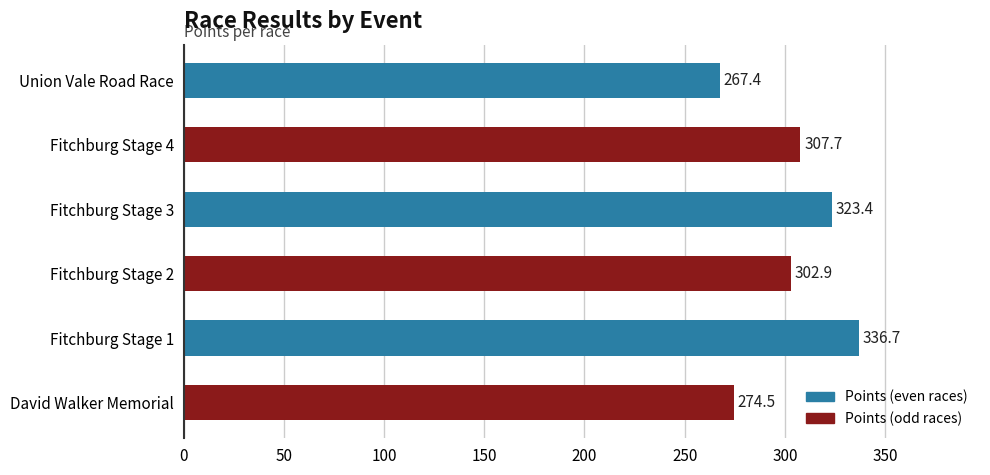

At which label is the value closest to 302?

Fitchburg Stage 2